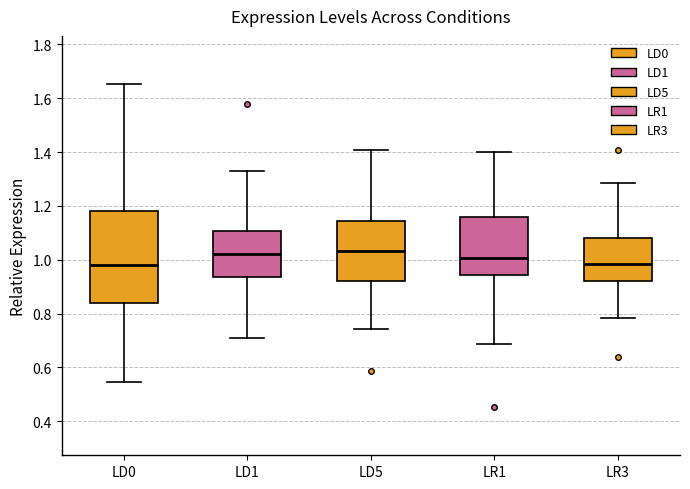

Comparing the boxes themselves (not the whiskers), which one is the tallest?

LD0